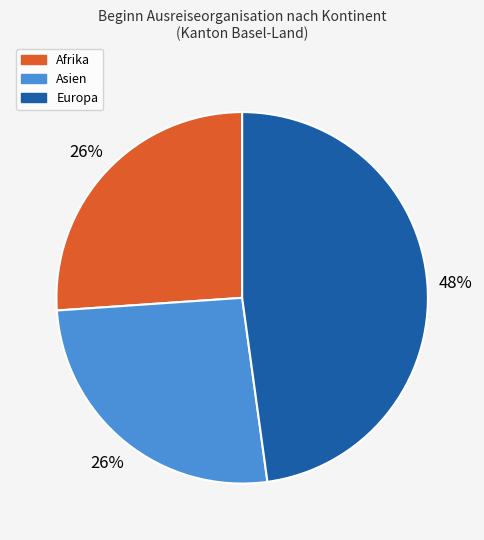

Is there any slice that represents more than half of the pie?

No